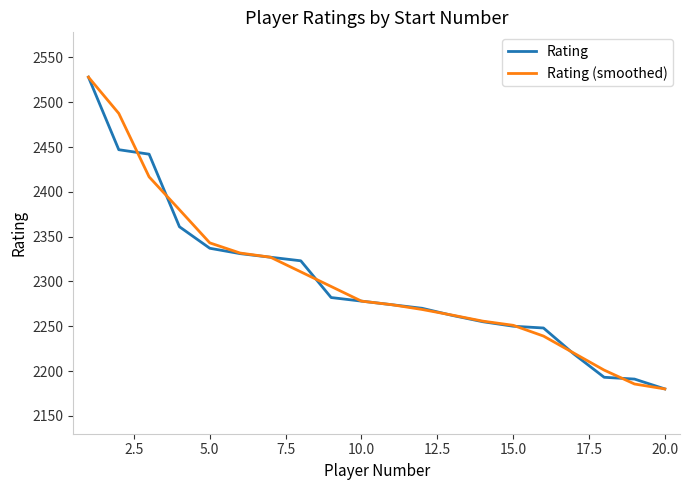

What are all the series names shown in the legend?

Rating, Rating (smoothed)